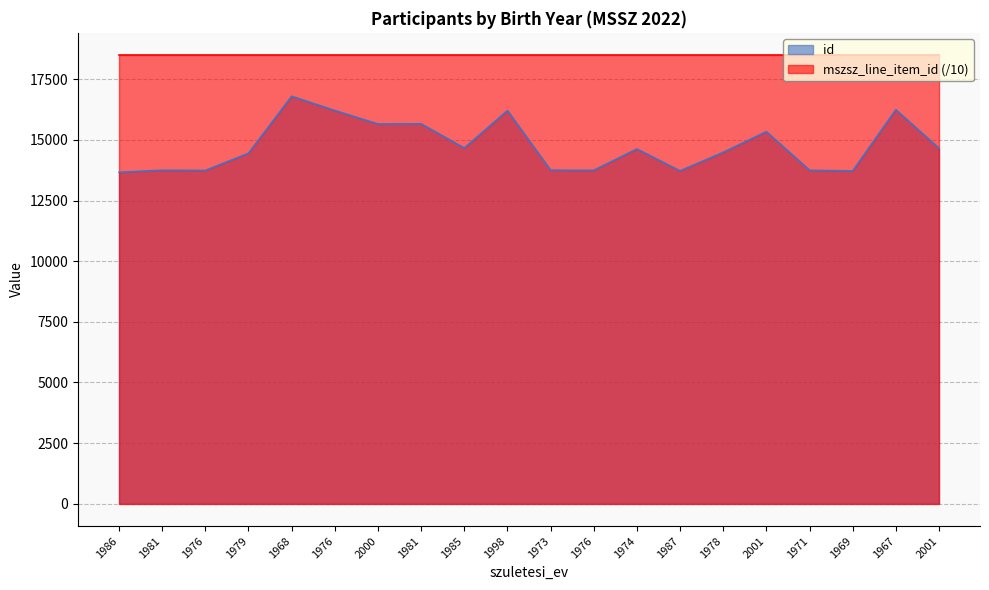

Where is the data nearest to the value 15233?

2001